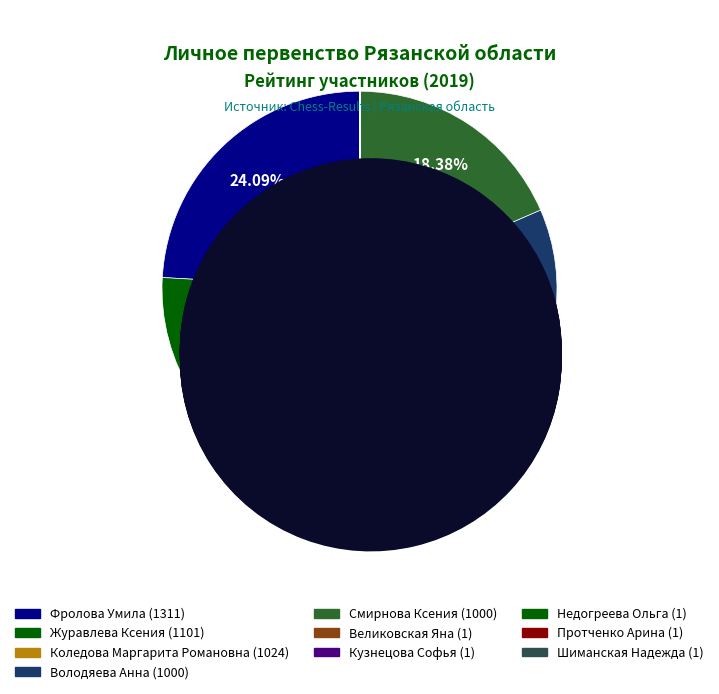

Combined, what portion of the pie is Шиманская Надежда and Коледова Маргарита Романовна?

18.8%